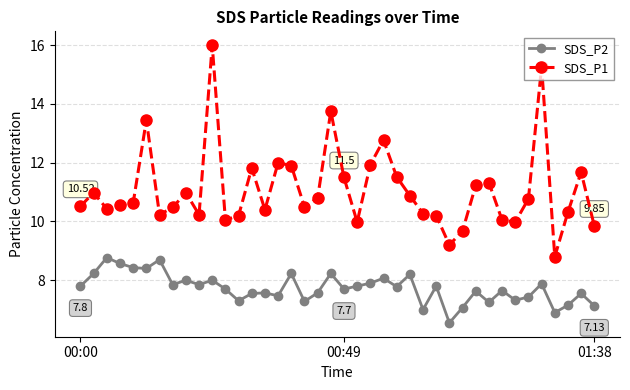

Which series has the largest total across all categories?

SDS_P1